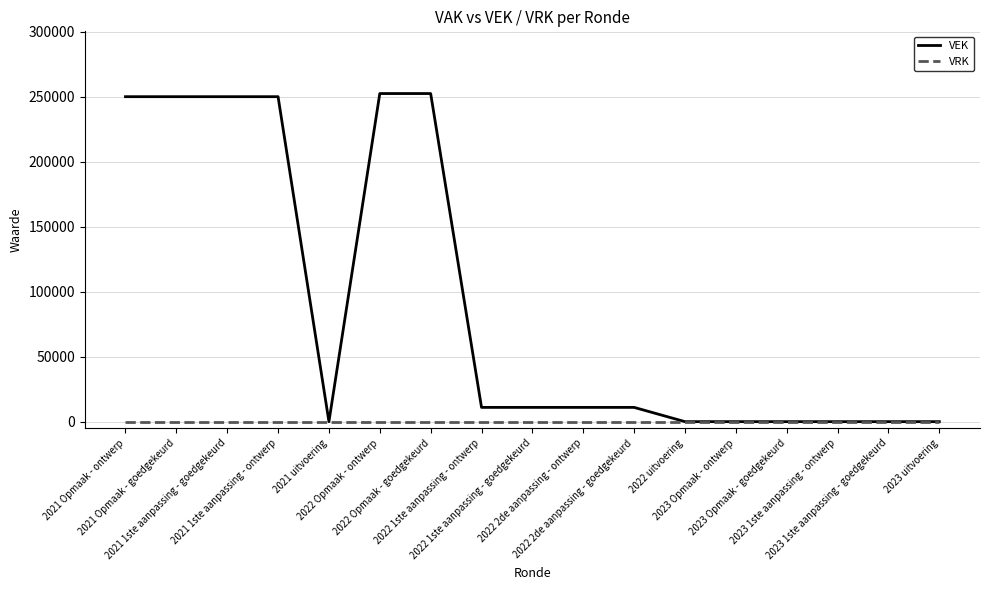

Which series has the largest total across all categories?

VEK